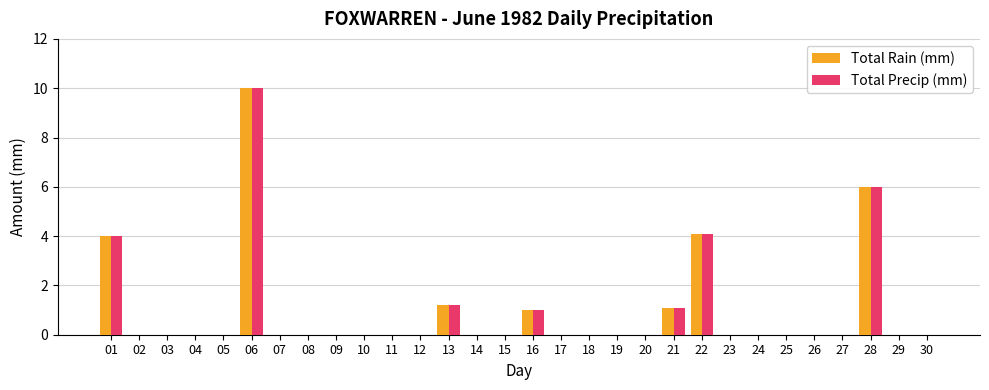

At which label does Total Precip (mm) reach its peak?

06